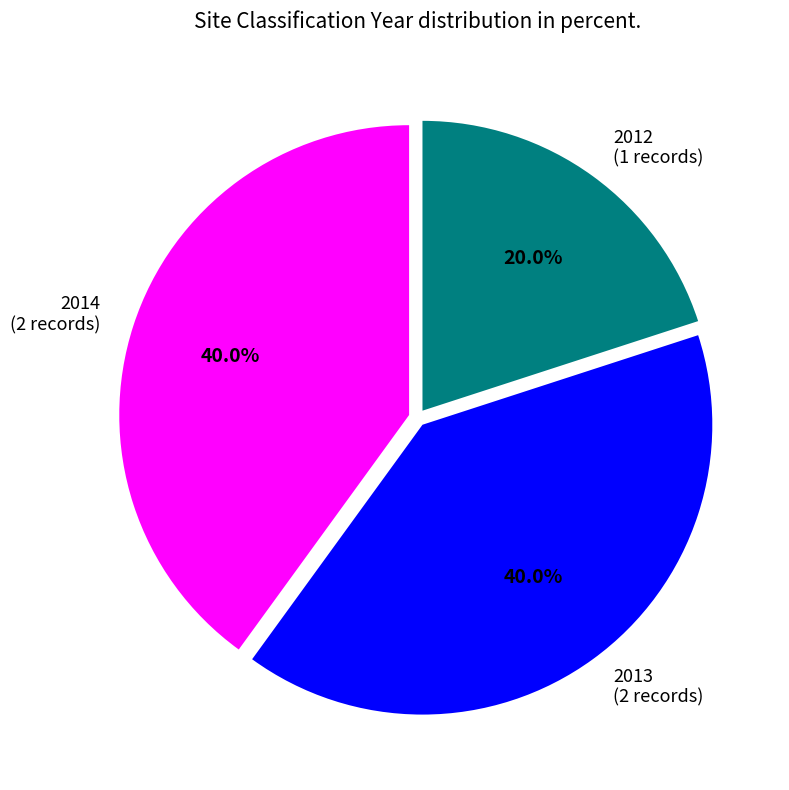

How many slices are in this pie chart?

3